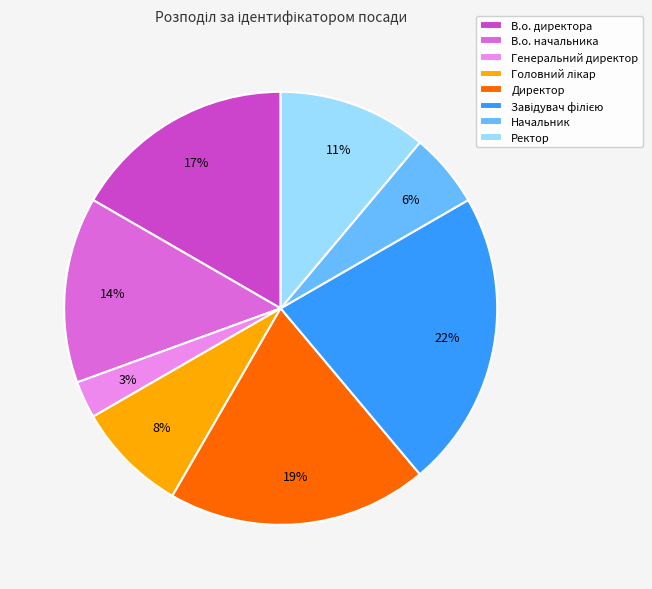

Which has a higher value, Ректор or Начальник?

Ректор